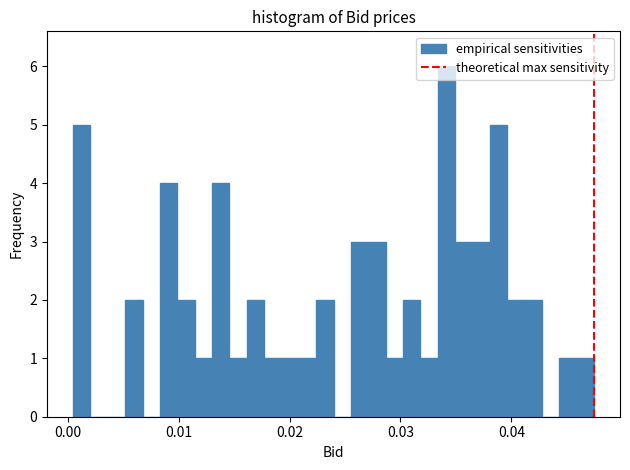

Around what value on the x-axis is the tallest bar? Give the approximate position of its centre, as read against the axis.

0.034